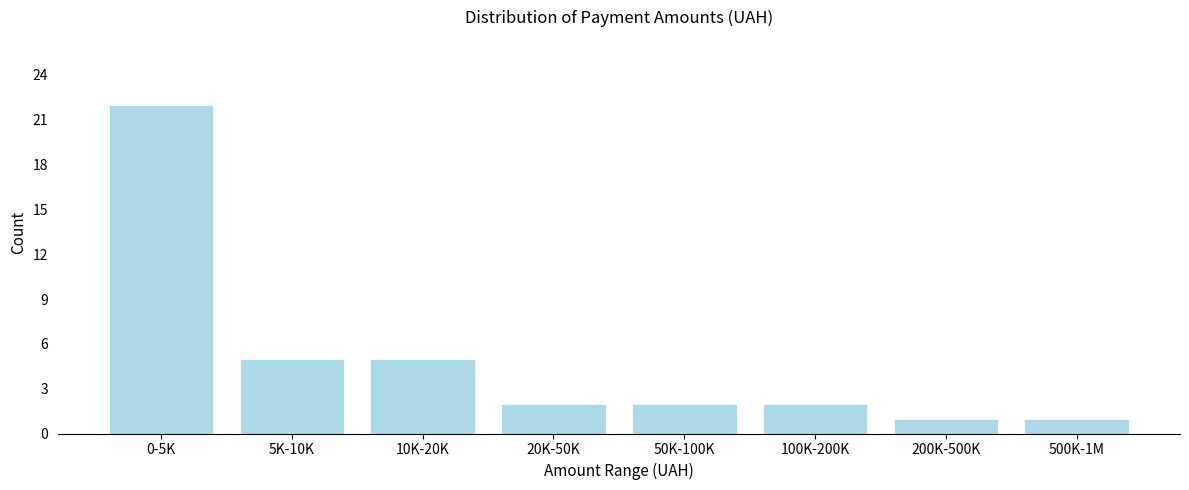

Reading left to right, transcribe all the data shown in this chart.

0-5K=22	5K-10K=5	10K-20K=5	20K-50K=2	50K-100K=2	100K-200K=2	200K-500K=1	500K-1M=1